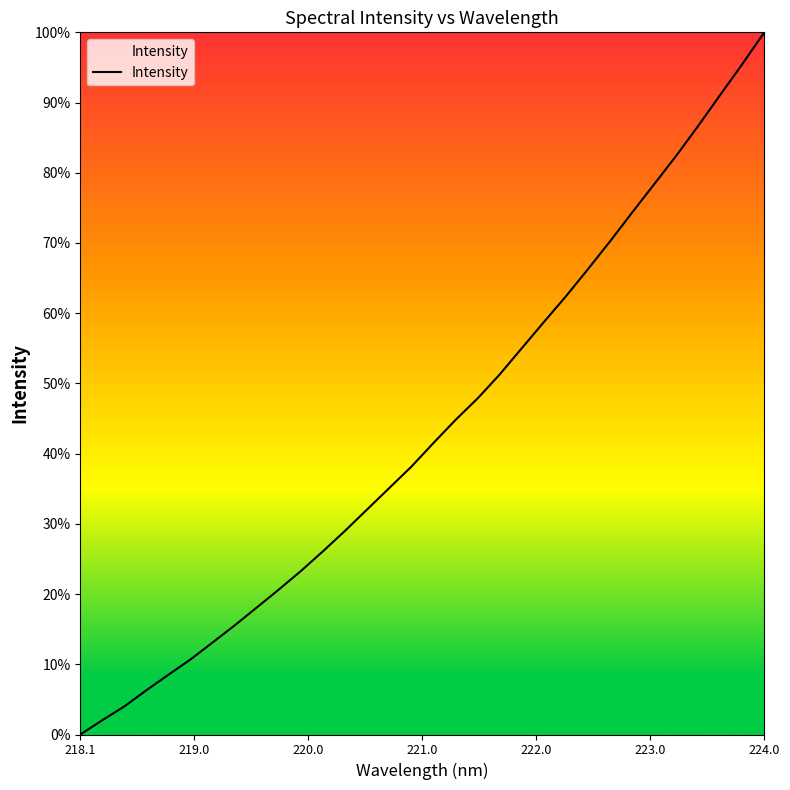

What is the greatest value displayed?

100.0